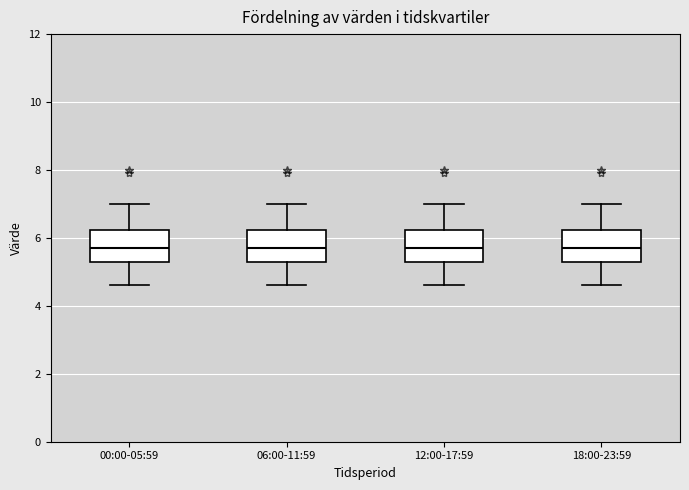

Reading left to right, read every box against the y-axis: the position of its median line, the range the box covers, and the ends of its whiskers. The values are not printed on the chart, so give them approximately, as read against the axis.

00:00-05:59: median 5.8, box 5.4 to 6.2, whiskers 4.6 to 7.0
06:00-11:59: median 5.8, box 5.4 to 6.2, whiskers 4.6 to 7.0
12:00-17:59: median 5.8, box 5.4 to 6.2, whiskers 4.6 to 7.0
18:00-23:59: median 5.8, box 5.4 to 6.2, whiskers 4.6 to 7.0